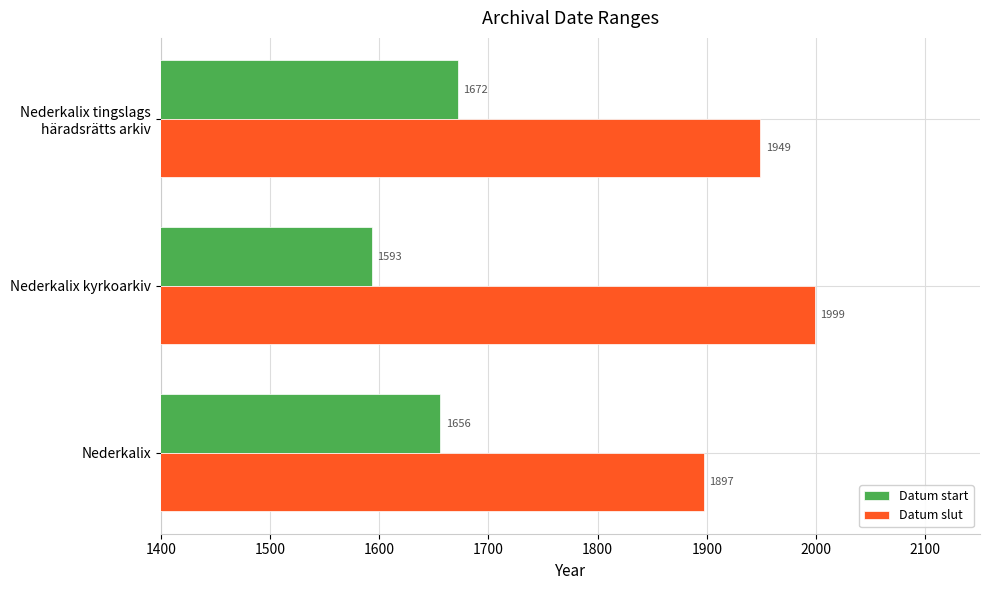

Which series has the widest spread of values?

Datum slut